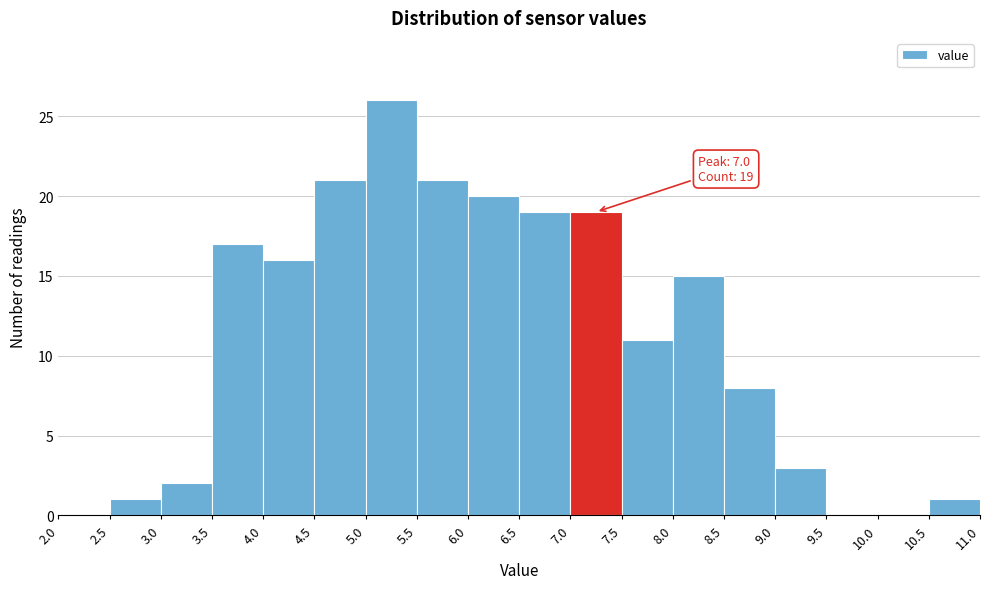

Over which range of the x-axis is the bar tallest?

5.0 to 5.5